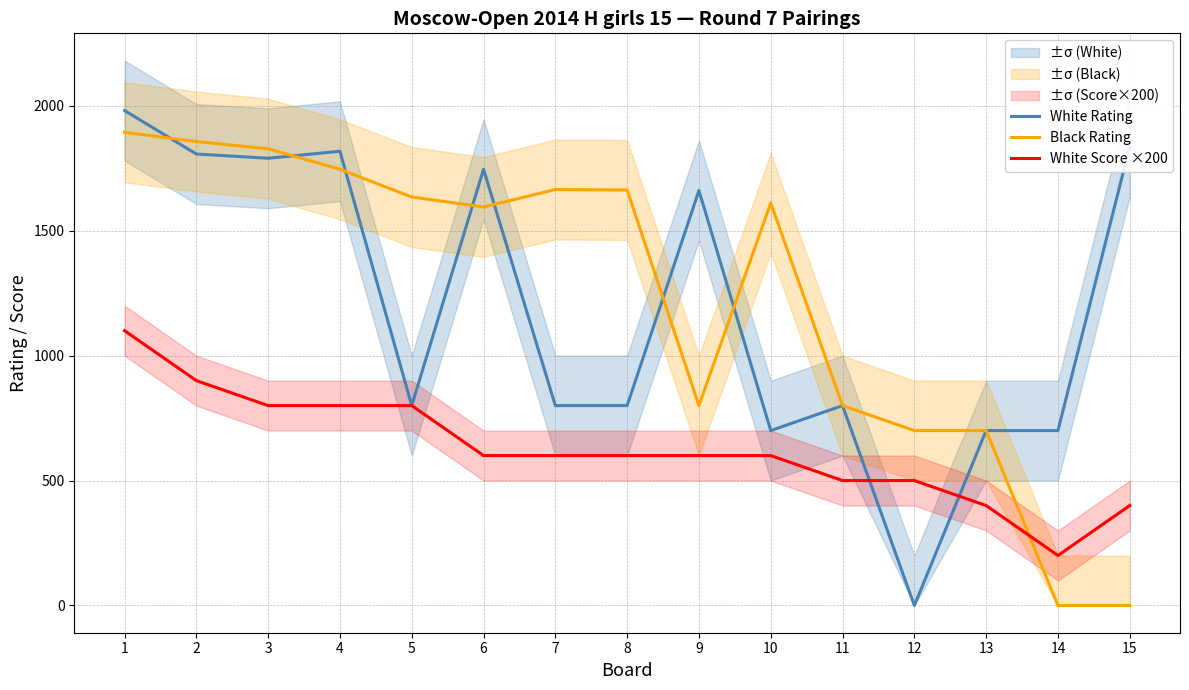

What is the total value across all series at 14?

900